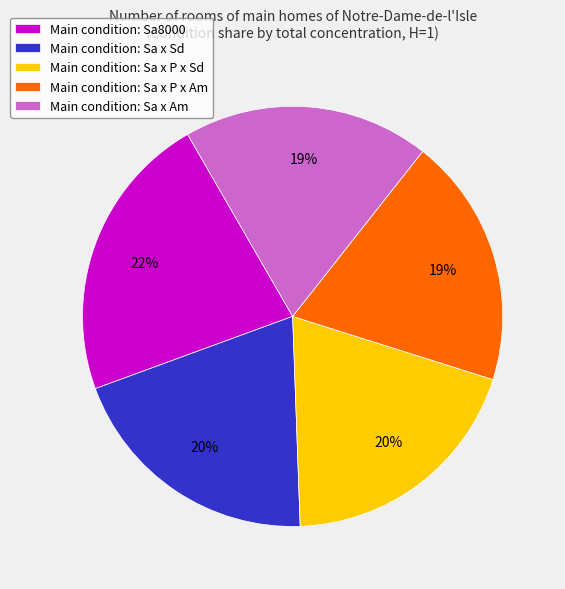

Which category has the biggest portion of the pie?

Main condition: Sa8000